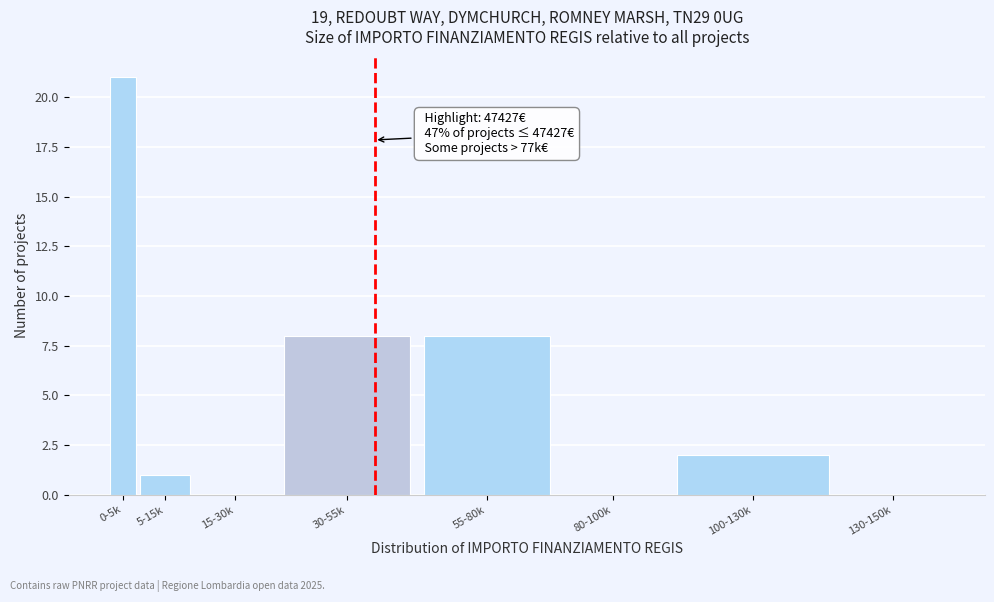

Reading left to right, what are all the values shown in this chart?

0-5k=21	5-15k=1	15-30k=0	30-55k=8	55-80k=8	80-100k=0	100-130k=2	130-150k=0